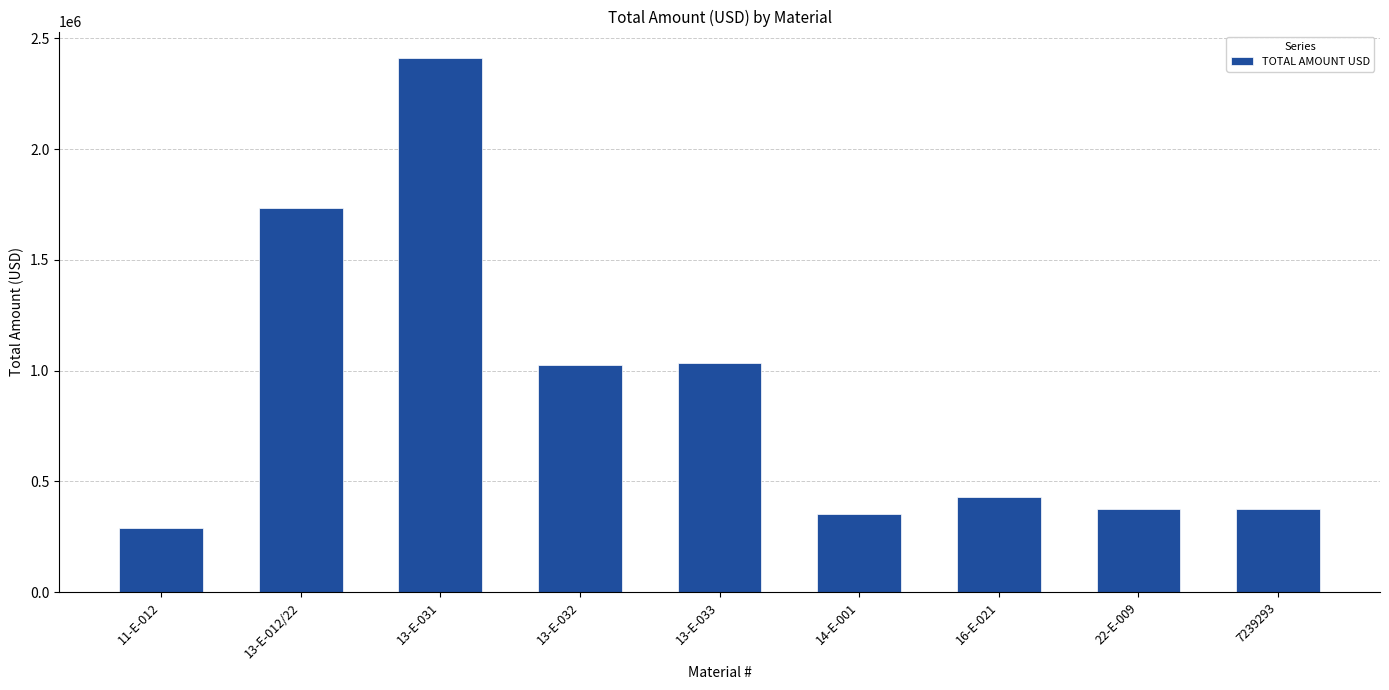

What is the label of the 2nd bar from the right?

22-E-009